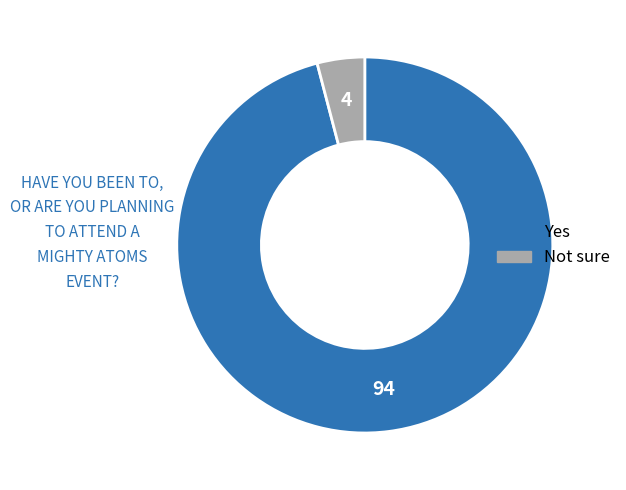

What is the smallest slice in the pie chart?

Not sure